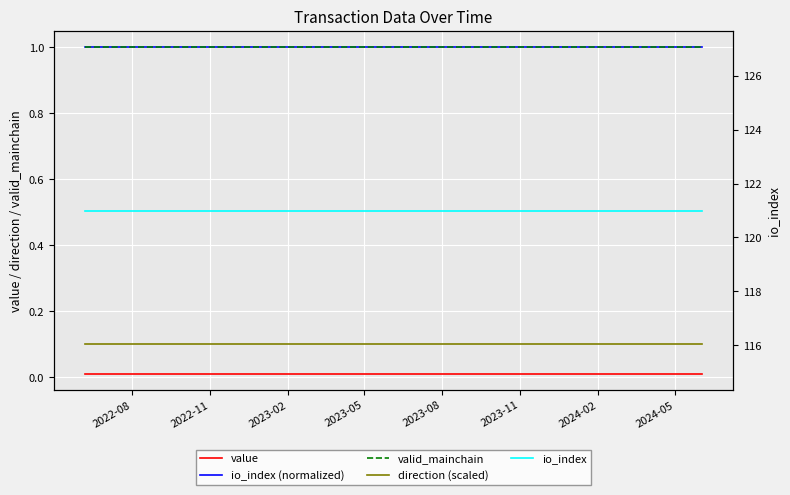

At 2023-02, list the series in order from largest to smallest.

io_index, io_index (normalized), valid_mainchain, direction (scaled), value